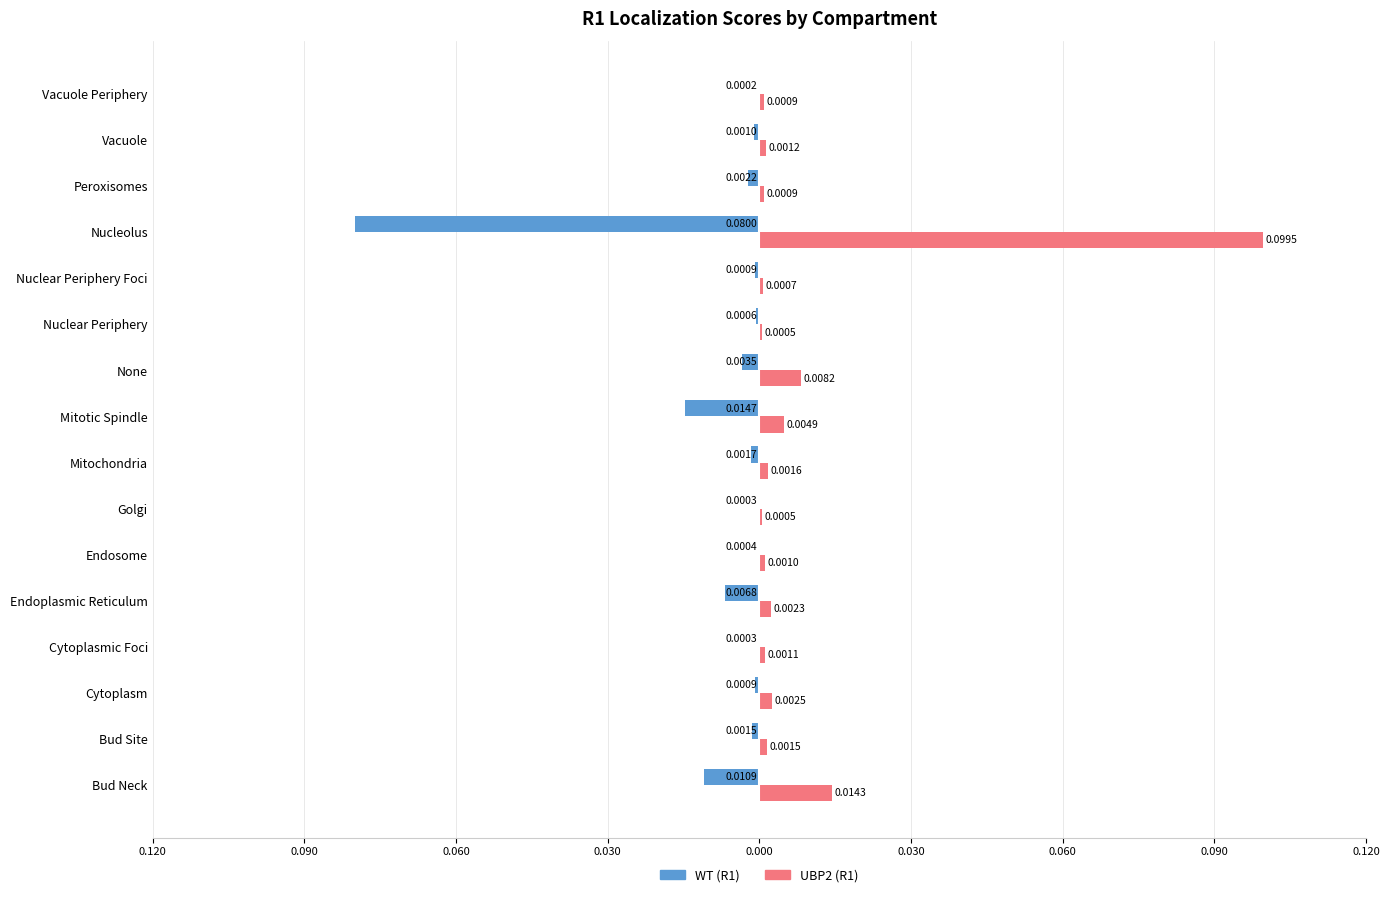

What are all the series names shown in the legend?

WT (R1), UBP2 (R1)